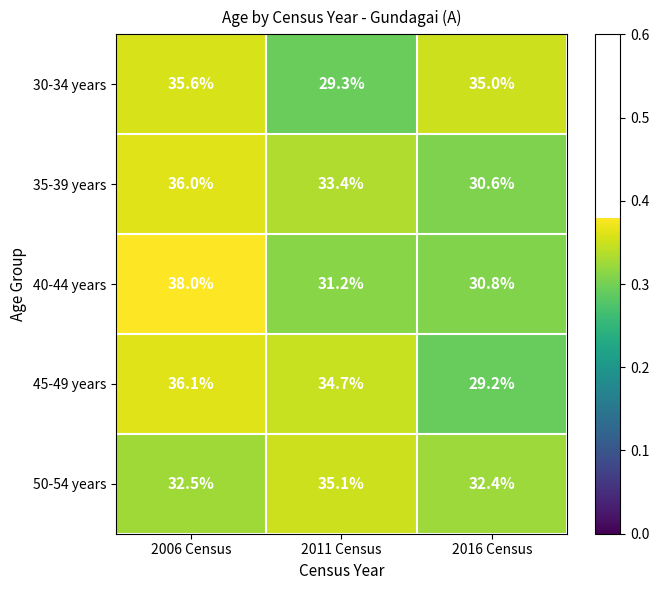

What is the greatest value displayed?

38.0